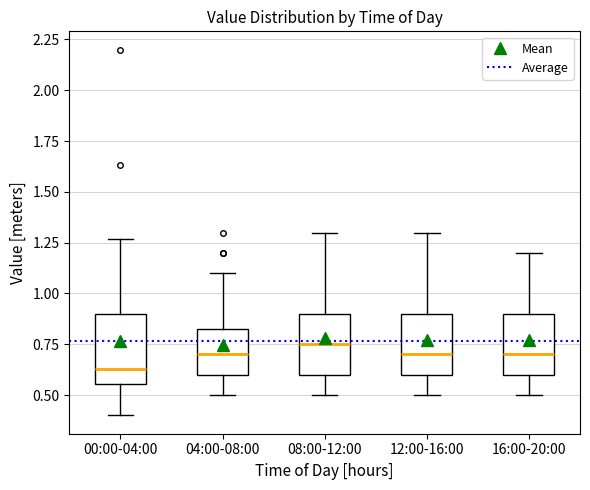

Reading left to right, read every box against the y-axis: the position of its median line, the range the box covers, and the ends of its whiskers. The values are not printed on the chart, so give them approximately, as read against the axis.

00:00-04:00: median 0.65, box 0.55 to 0.90, whiskers 0.40 to 1.25
04:00-08:00: median 0.70, box 0.60 to 0.85, whiskers 0.50 to 1.10
08:00-12:00: median 0.75, box 0.60 to 0.90, whiskers 0.50 to 1.30
12:00-16:00: median 0.70, box 0.60 to 0.90, whiskers 0.50 to 1.30
16:00-20:00: median 0.70, box 0.60 to 0.90, whiskers 0.50 to 1.20